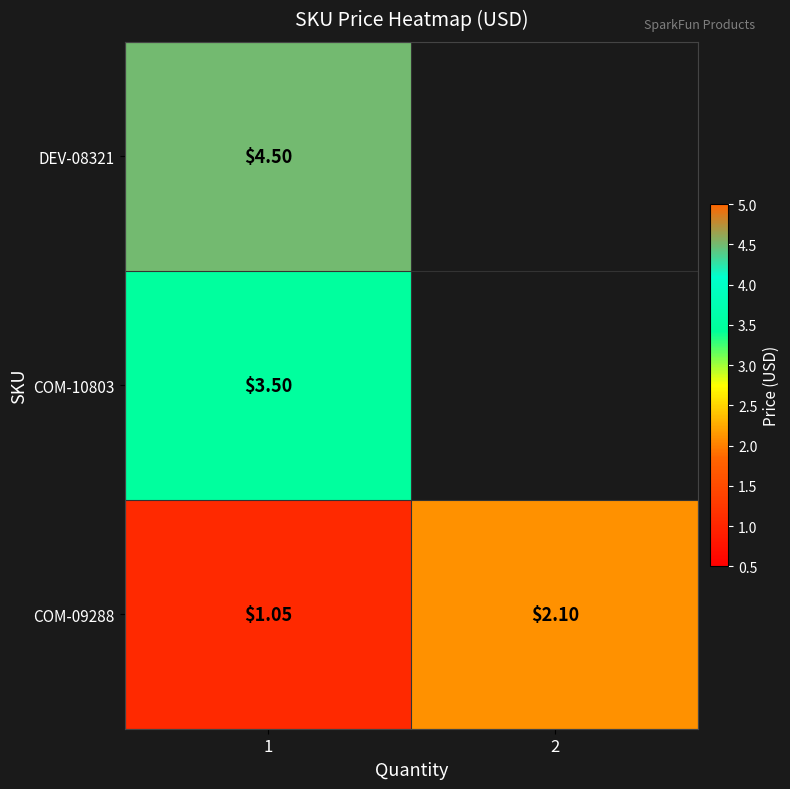

The COM-09288 series shows 0.6 at 1. True or false?

False